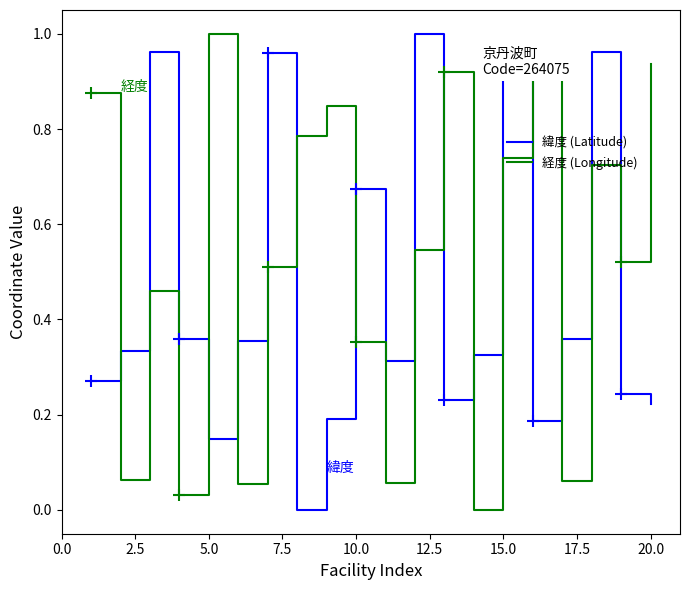

List the series in order of their overall mean, lowest first.

緯度 (Latitude), 経度 (Longitude)